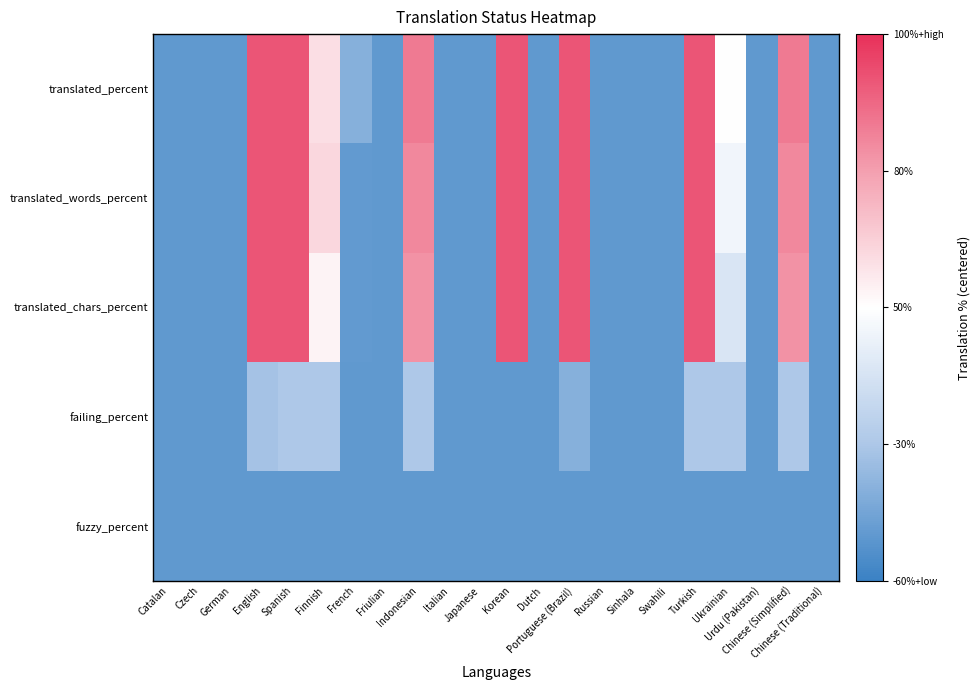

What is the total value across all series at Finnish?

-54.0